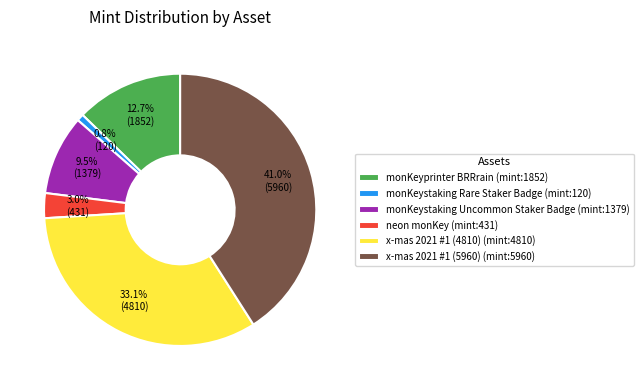

Which category has the smallest portion of the pie?

monKeystaking Rare Staker Badge